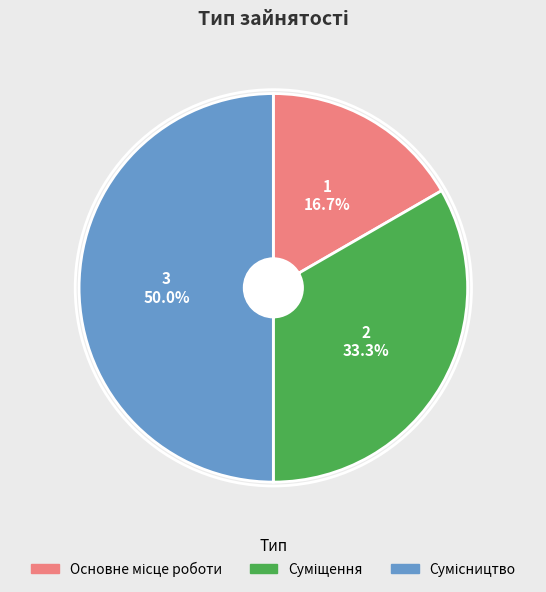

Does Основне місце роботи represent more than half of the total?

No